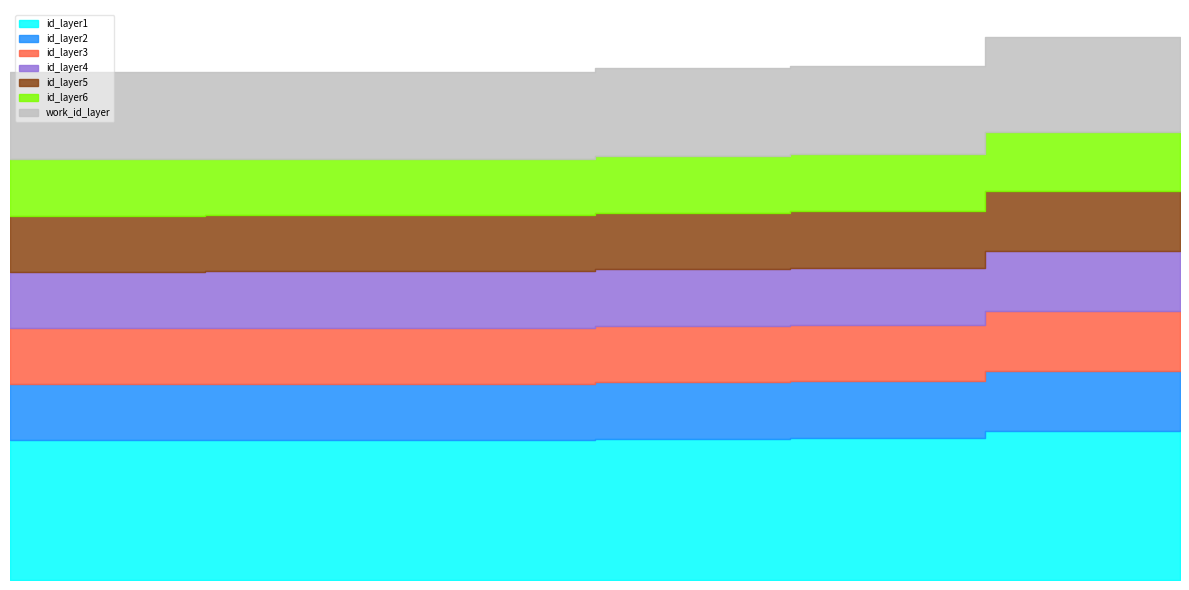

At how many categories does at least one series exceed 8544?

7